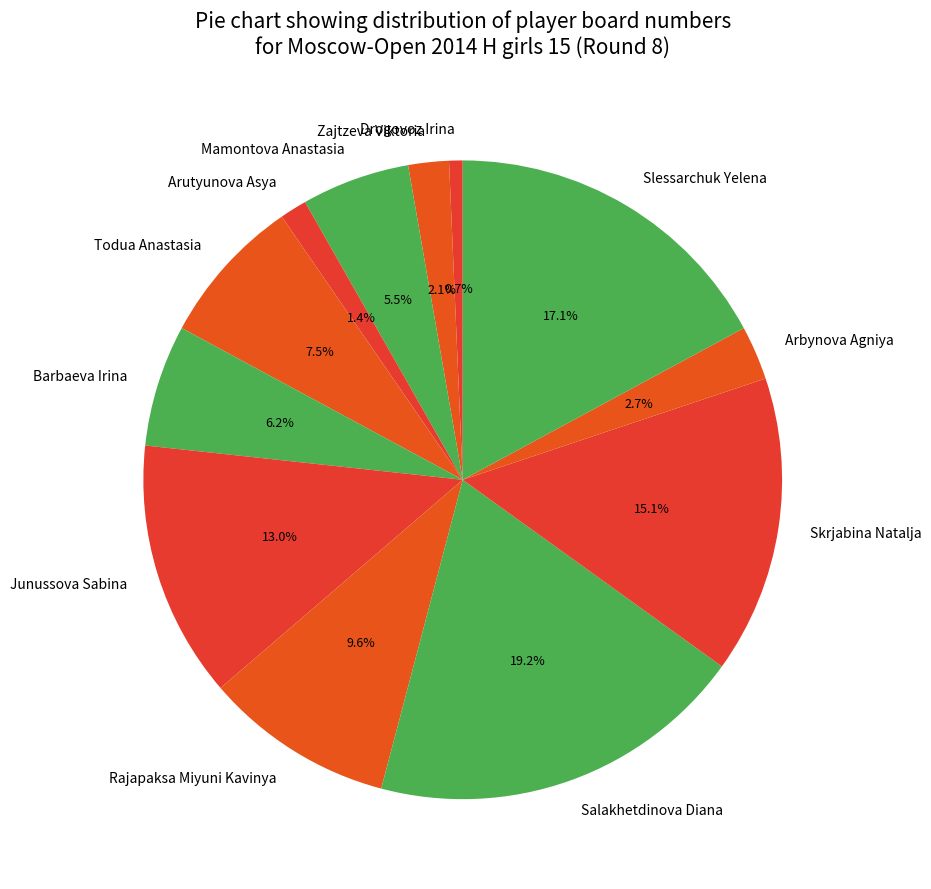

Which category has the biggest portion of the pie?

Salakhetdinova Diana